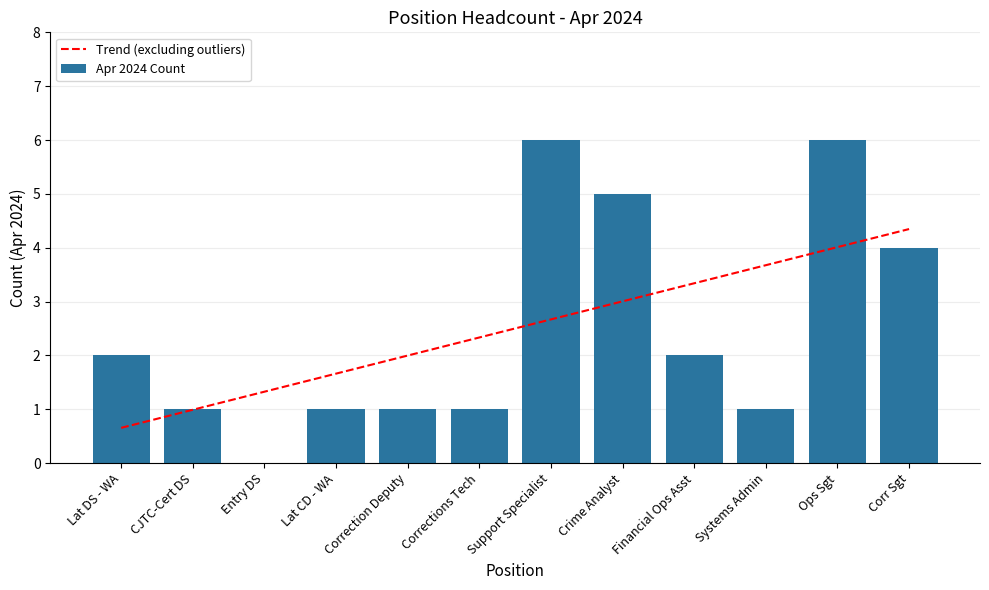

How many Apr 2024 Count values are between 1 and 5?

9